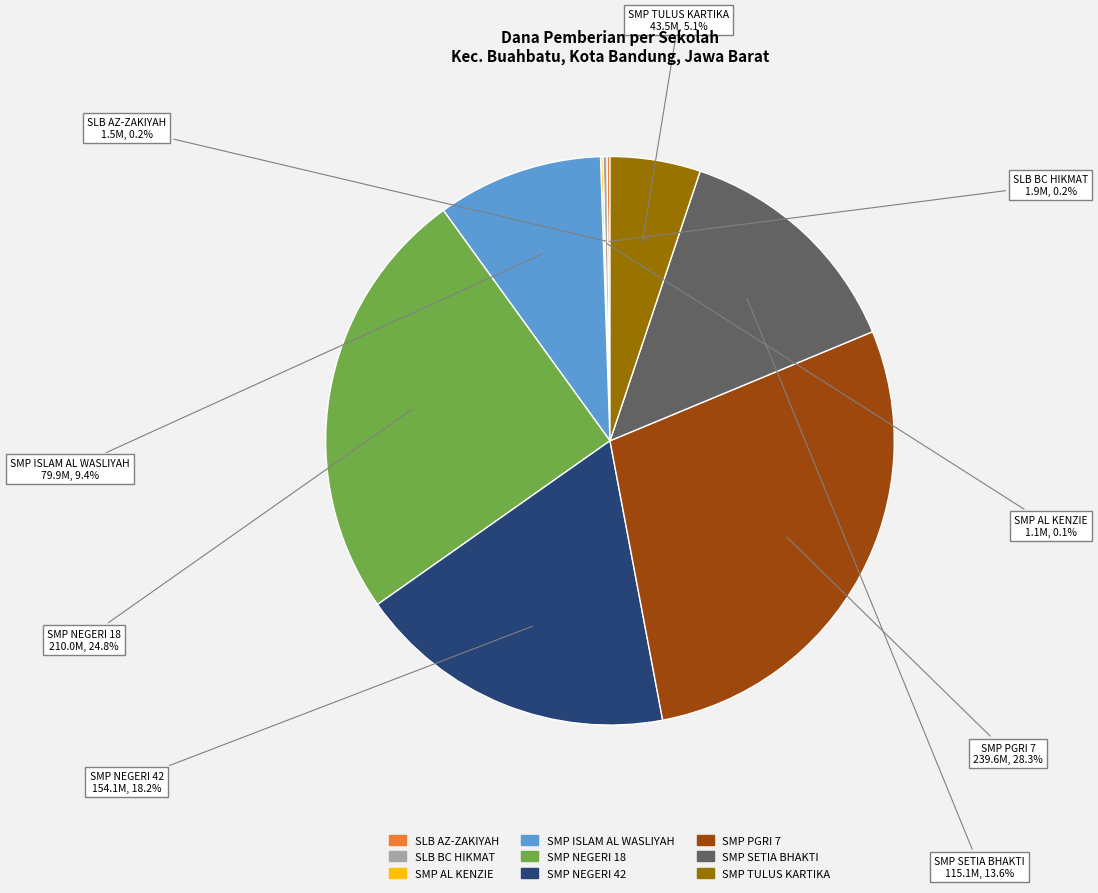

Does any single category account for the majority?

No